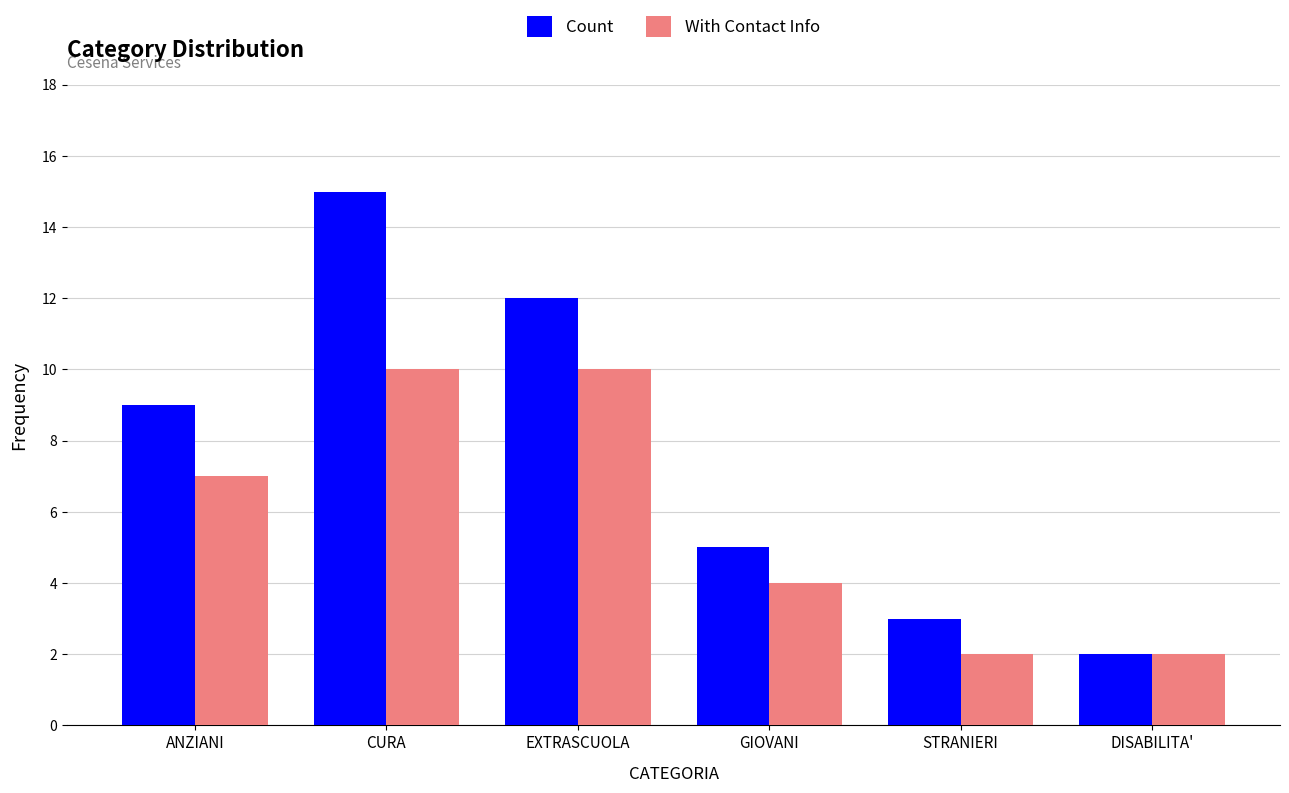

Which series changed the most between EXTRASCUOLA and DISABILITA'?

Count